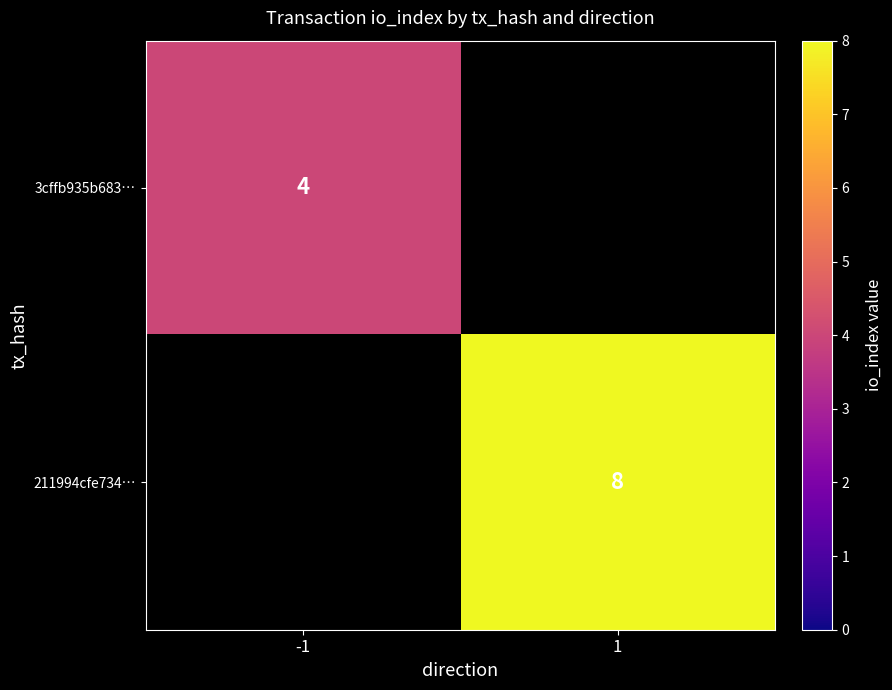

True or false: 3cffb935b683… has a value of 4 at -1.

True